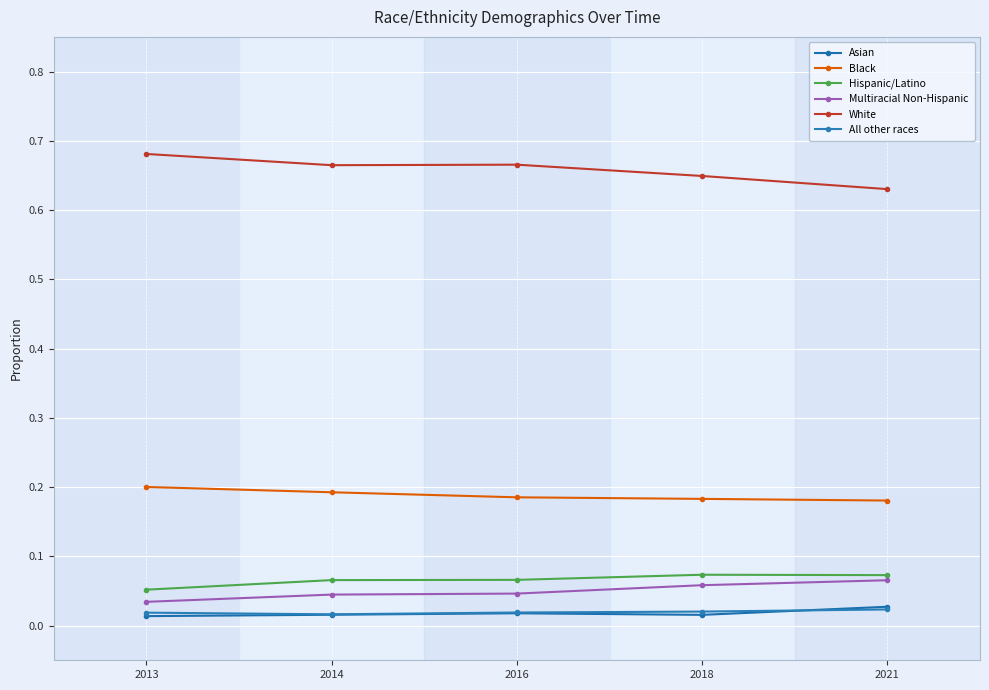

Is this an area chart (filled region under the line)?

No